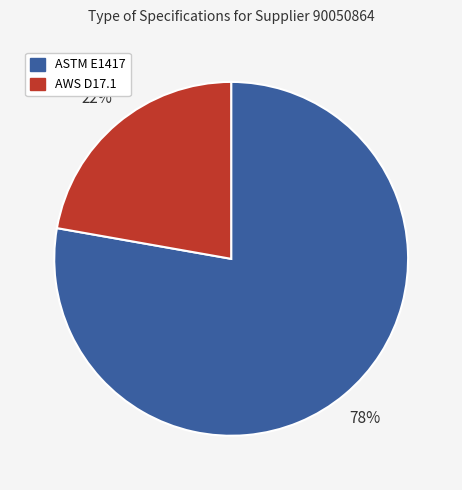

To the nearest percent, what is the difference between the AWS D17.1 and ASTM E1417 slice percentages?

56%